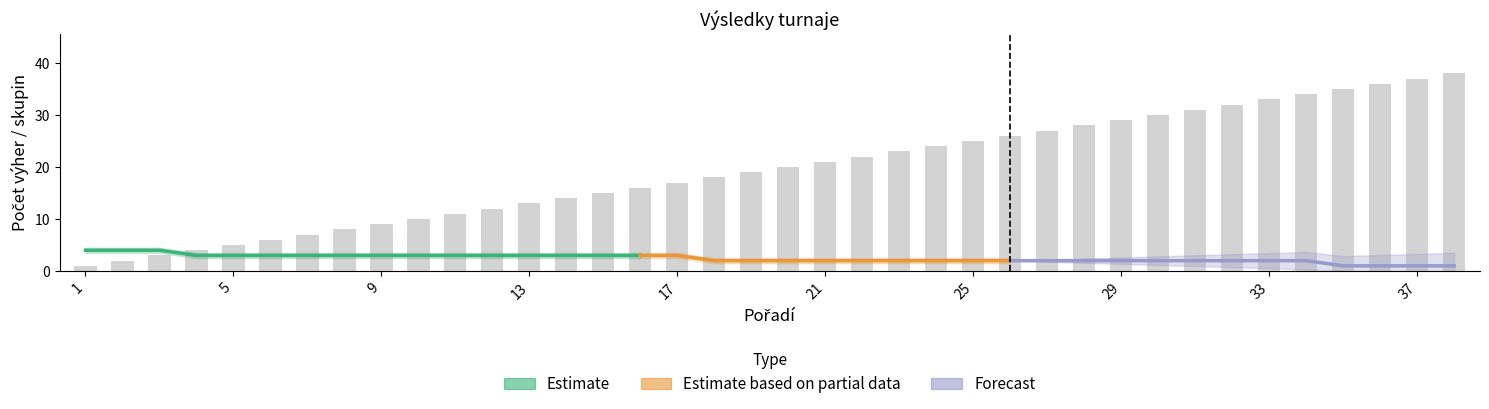

What is the ratio of the value at 33 to the value at 10?

3.3